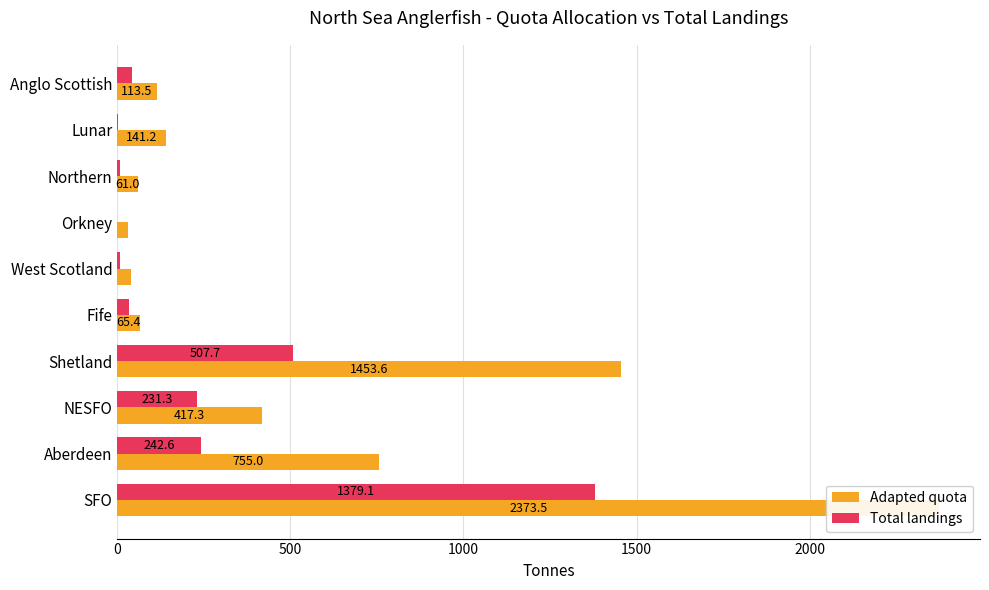

The Total landings series shows 884.2 at Orkney. True or false?

False